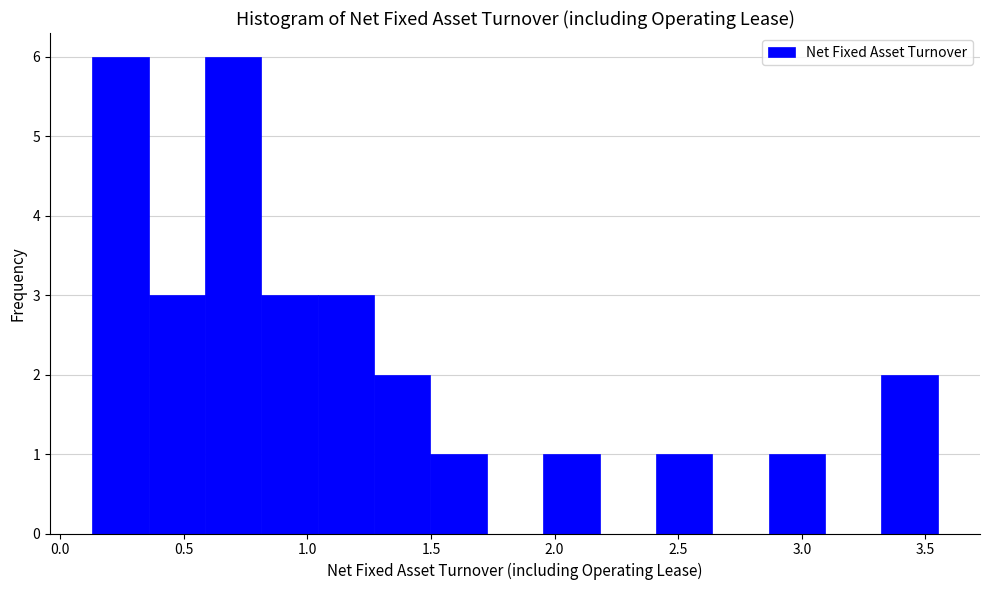

Reading left to right, list every bar in this chart as the range it spans on the x-axis followed by its height. Neither the bar edges nor the heights are printed on the chart, so give them approximately, as read against the axes.

0.15 to 0.35: 6
0.35 to 0.60: 3
0.60 to 0.80: 6
0.80 to 1.05: 3
1.05 to 1.25: 3
1.25 to 1.50: 2
1.50 to 1.75: 1
1.75 to 1.95: 0
1.95 to 2.20: 1
2.20 to 2.40: 0
2.40 to 2.65: 1
2.65 to 2.85: 0
2.85 to 3.10: 1
3.10 to 3.30: 0
3.30 to 3.55: 2